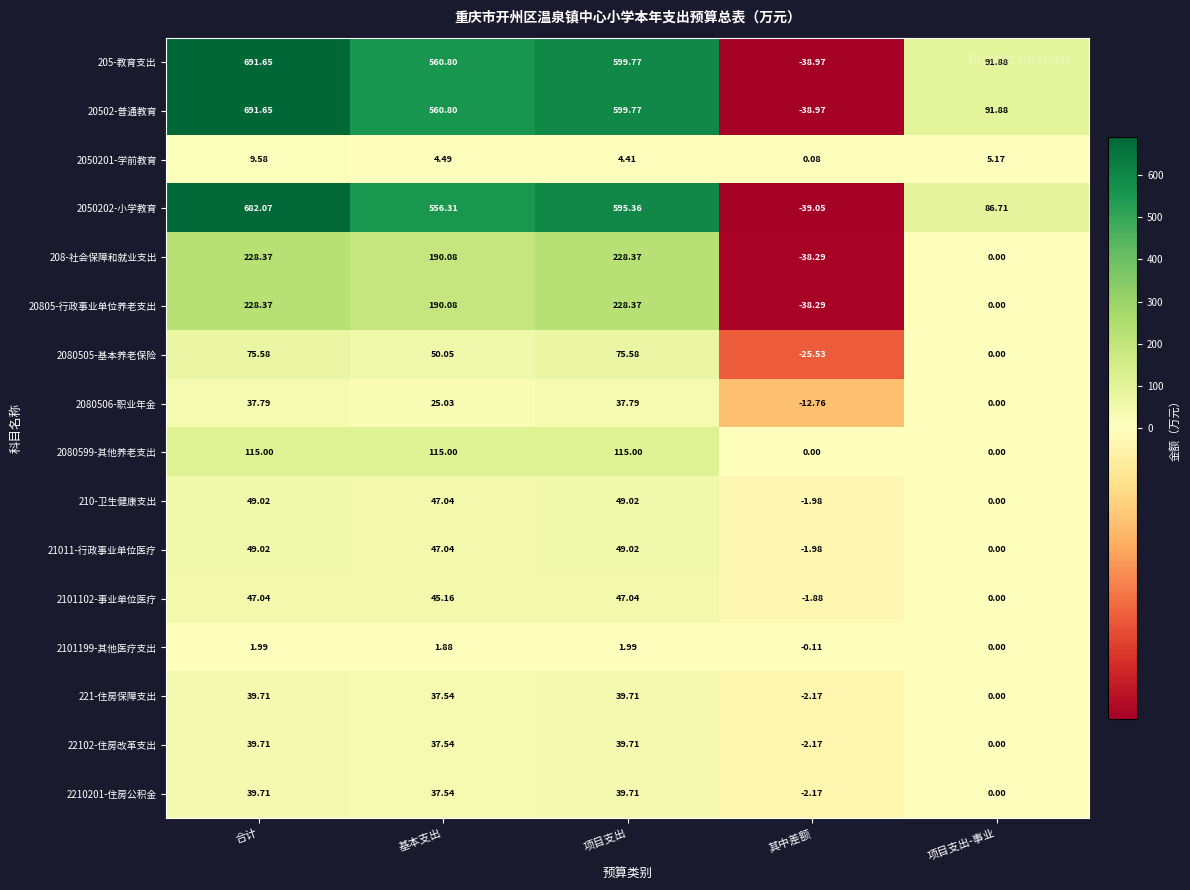

At which label is 2080505-基本养老保险 closest to 25?

项目支出-事业